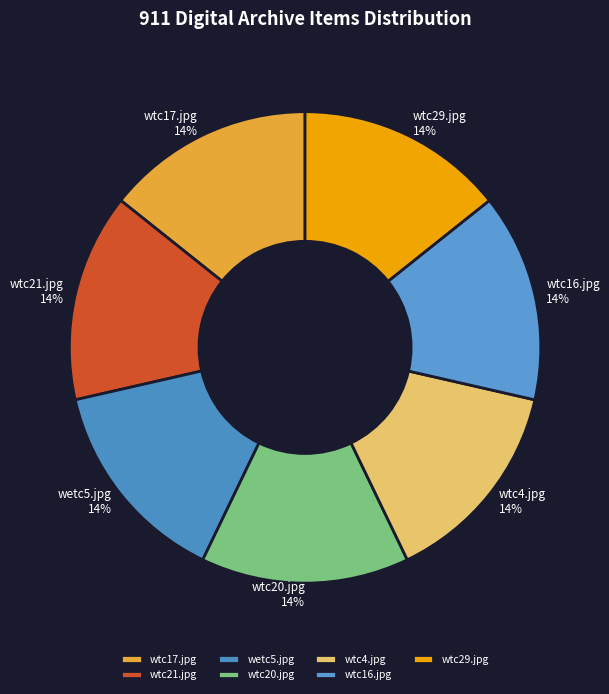

The wtc16.jpg slice represents 14% of the pie. True or false?

True